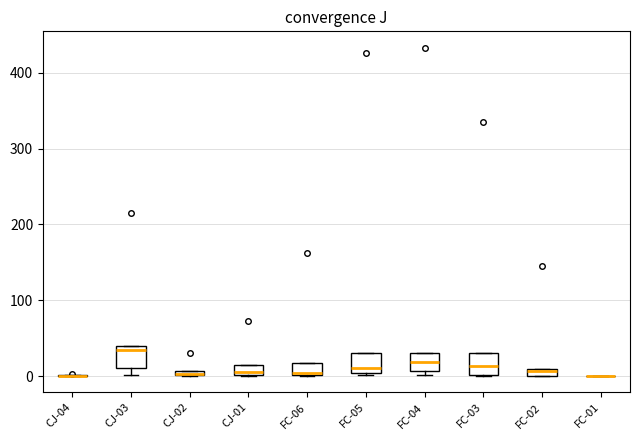

Where does the median line of the box for FC-03 sit on the y-axis? The values are not printed on the chart, so give them approximately, as read against the axis.

10